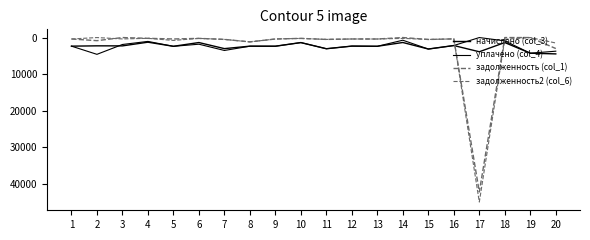

Does the chart display data point markers on the line(s)?

No